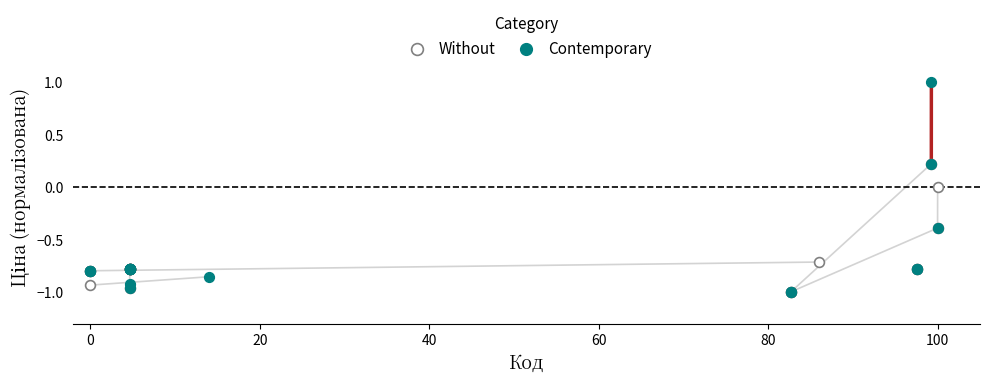

Which series has the largest Y range (max minus min)?

Contemporary